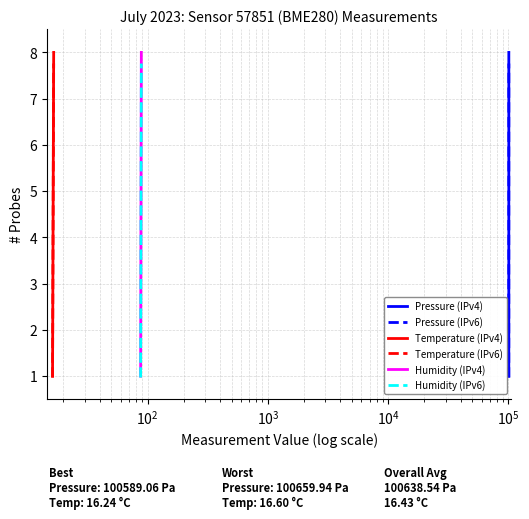

What is the minimum value for Pressure (IPv6)?

1.0